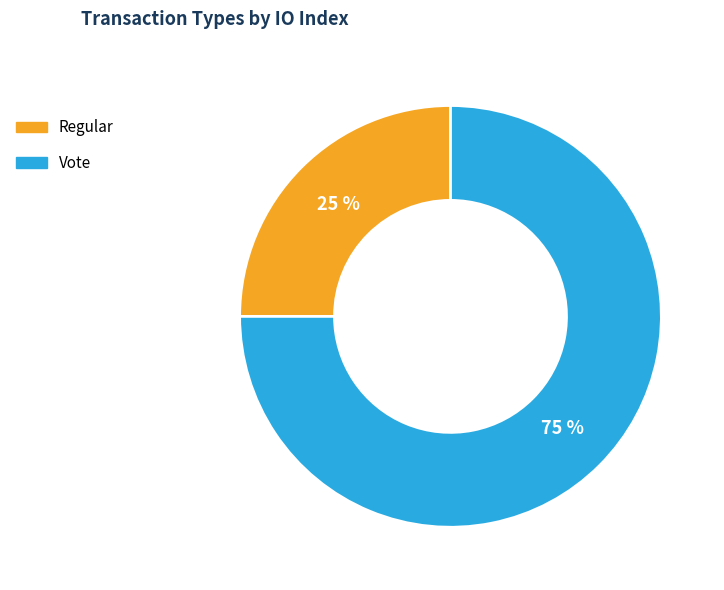

Which category has the smallest portion of the pie?

Regular